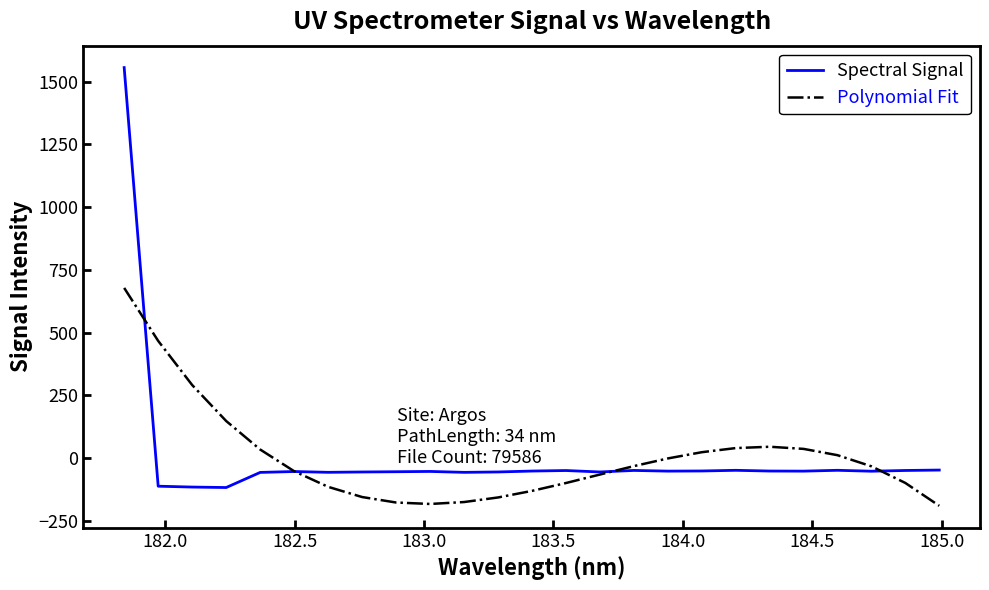

How many intersections are there between Polynomial Fit and Spectral Signal?

4